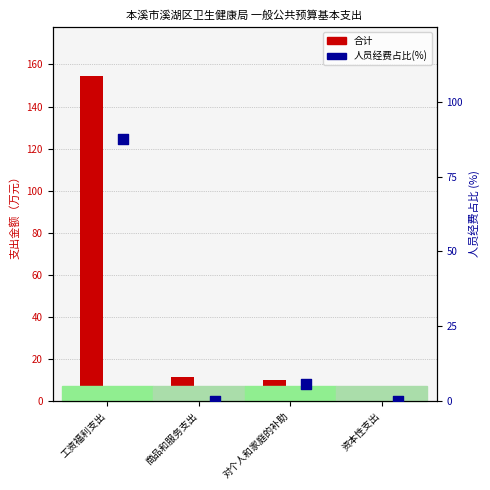

At how many categories does at least one series exceed 84?

1